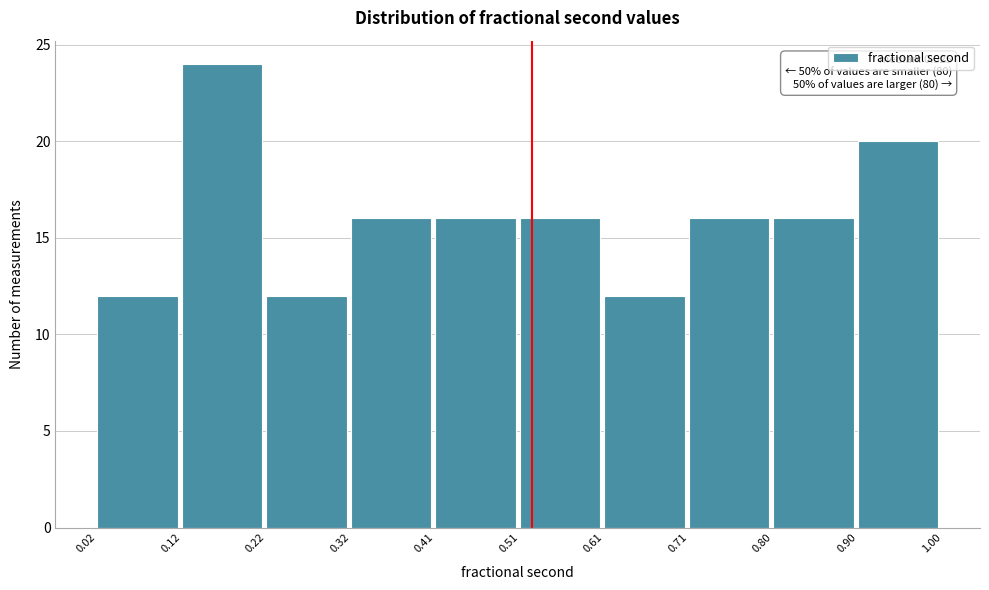

Which range on the x-axis has the tallest bar?

0.12 to 0.22